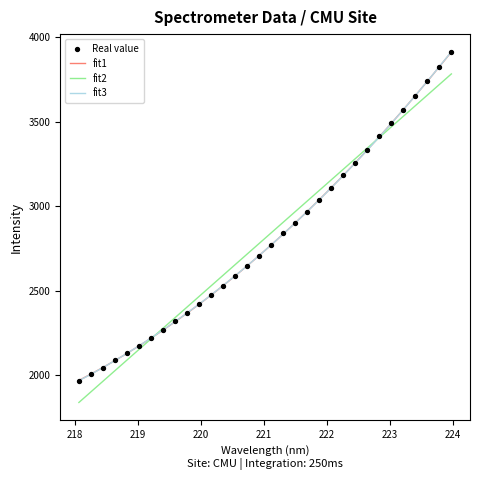

Approximately how many times larger is the value at 222.6447 compared to 219.7801?

1.4